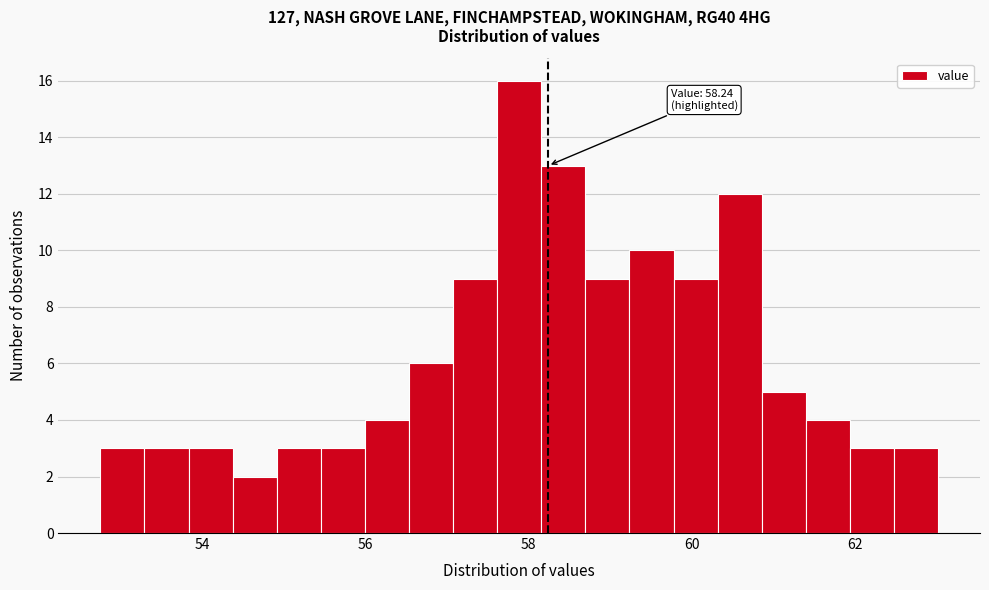

Read against the x-axis, roughly where is the centre of the tallest bar?

57.8